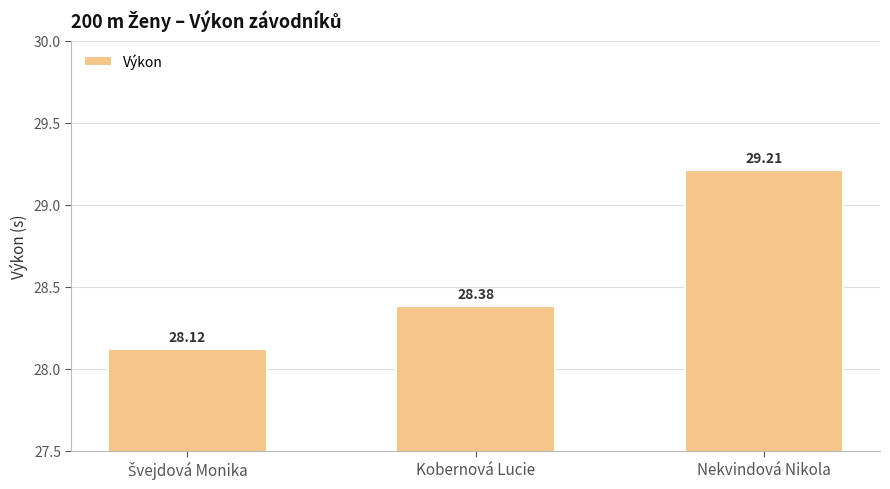

How many bars are there in total?

3